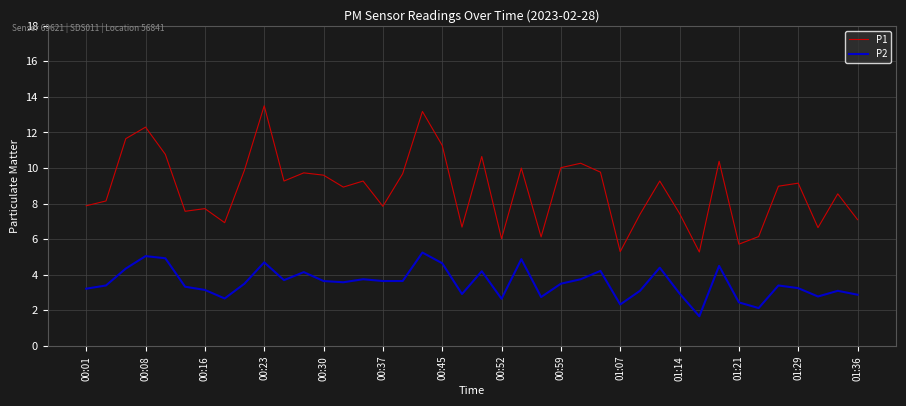

Which series has the largest total across all categories?

P1